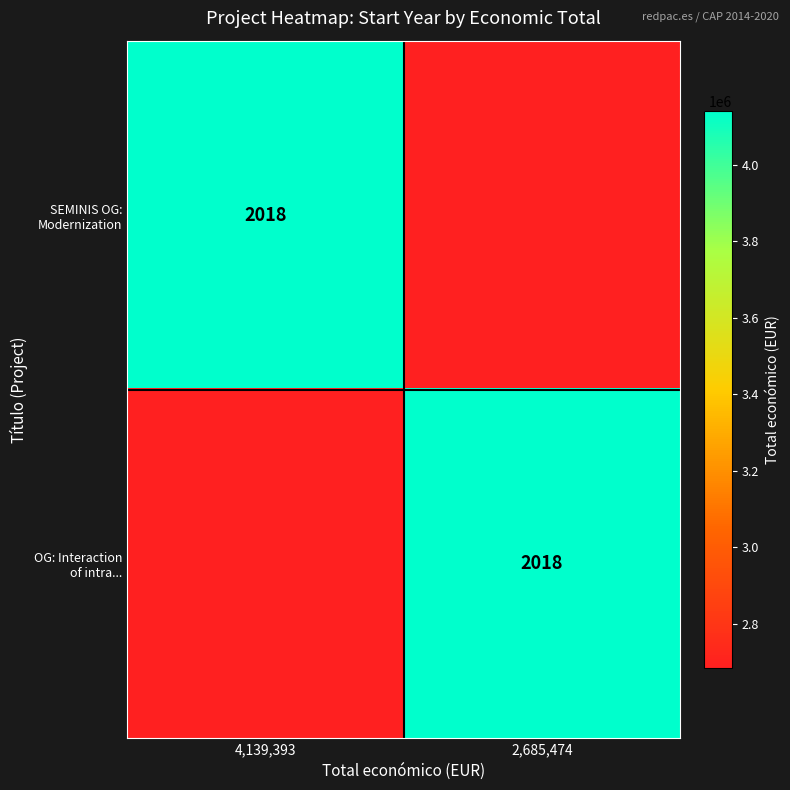

Is it true that SEMINIS OG: Modernization equals 6837379 at 4,139,393?

False